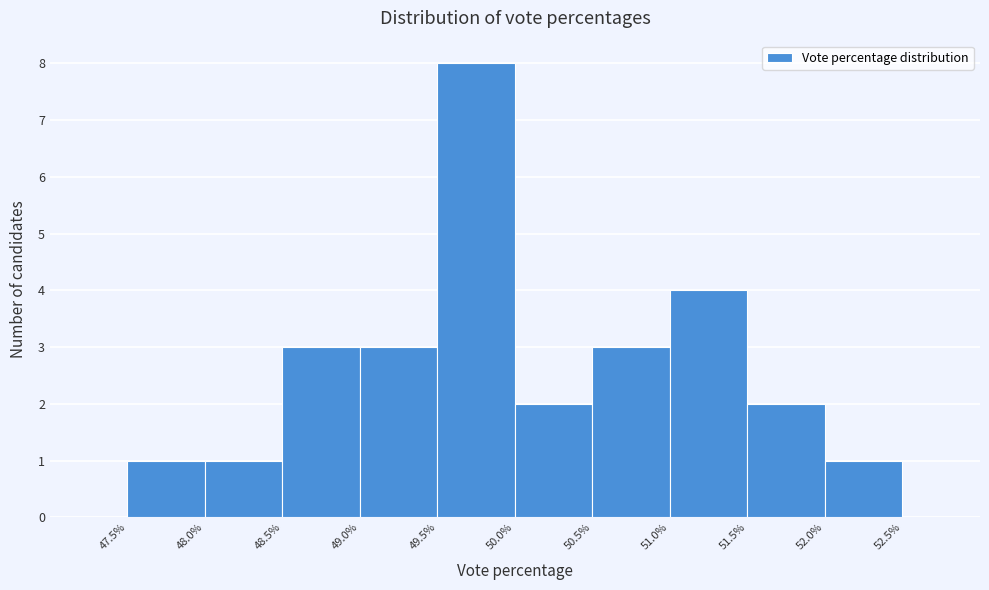

Which range on the x-axis has the tallest bar?

49.5% to 50.0%